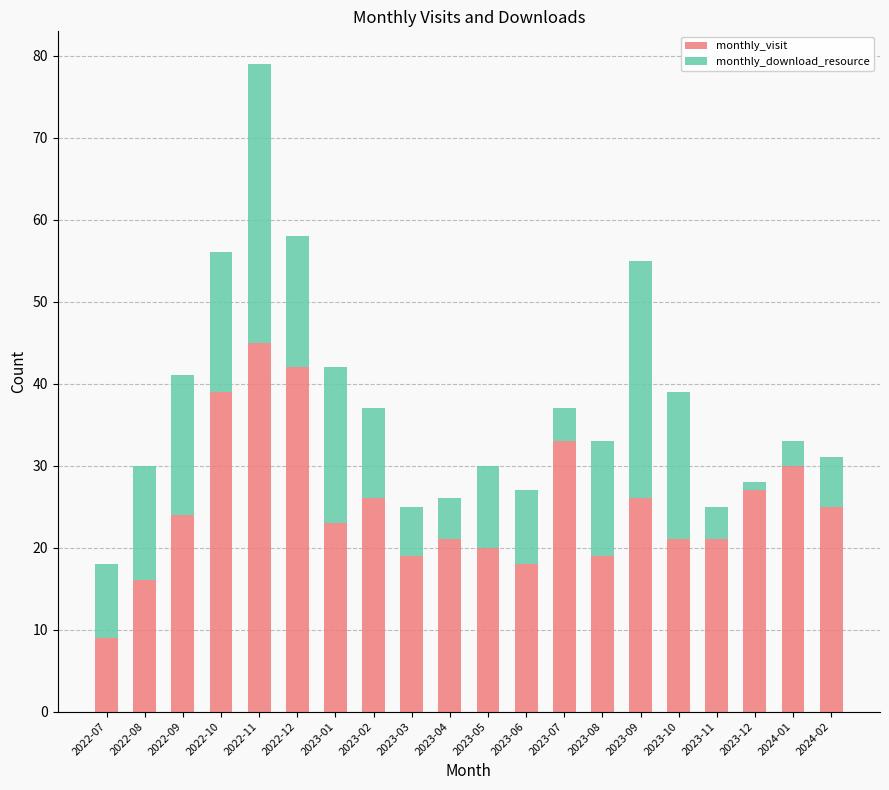

Count the number of categories in the chart.

20